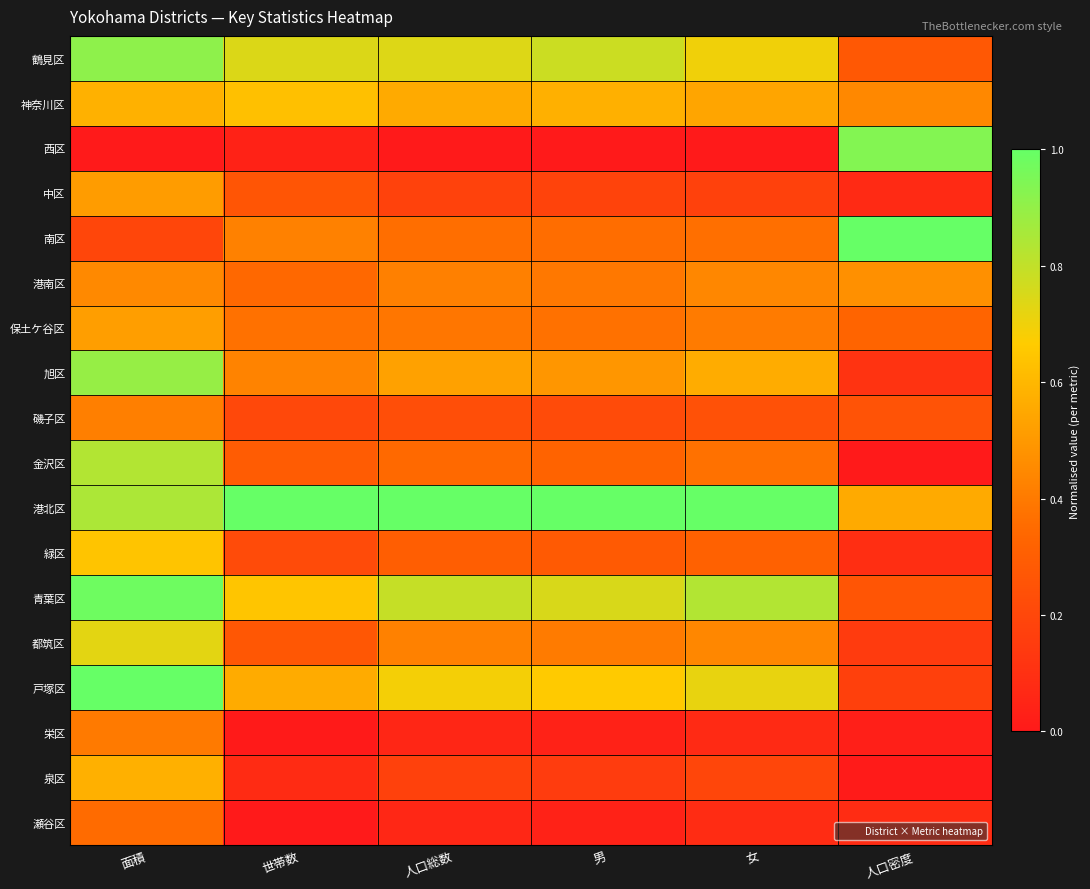

Rank the series at 人口密度 from lowest to highest value.

金沢区, 泉区, 栄区, 中区, 瀬谷区, 緑区, 旭区, 都筑区, 戸塚区, 磯子区, 青葉区, 鶴見区, 保土ケ谷区, 神奈川区, 港南区, 港北区, 西区, 南区